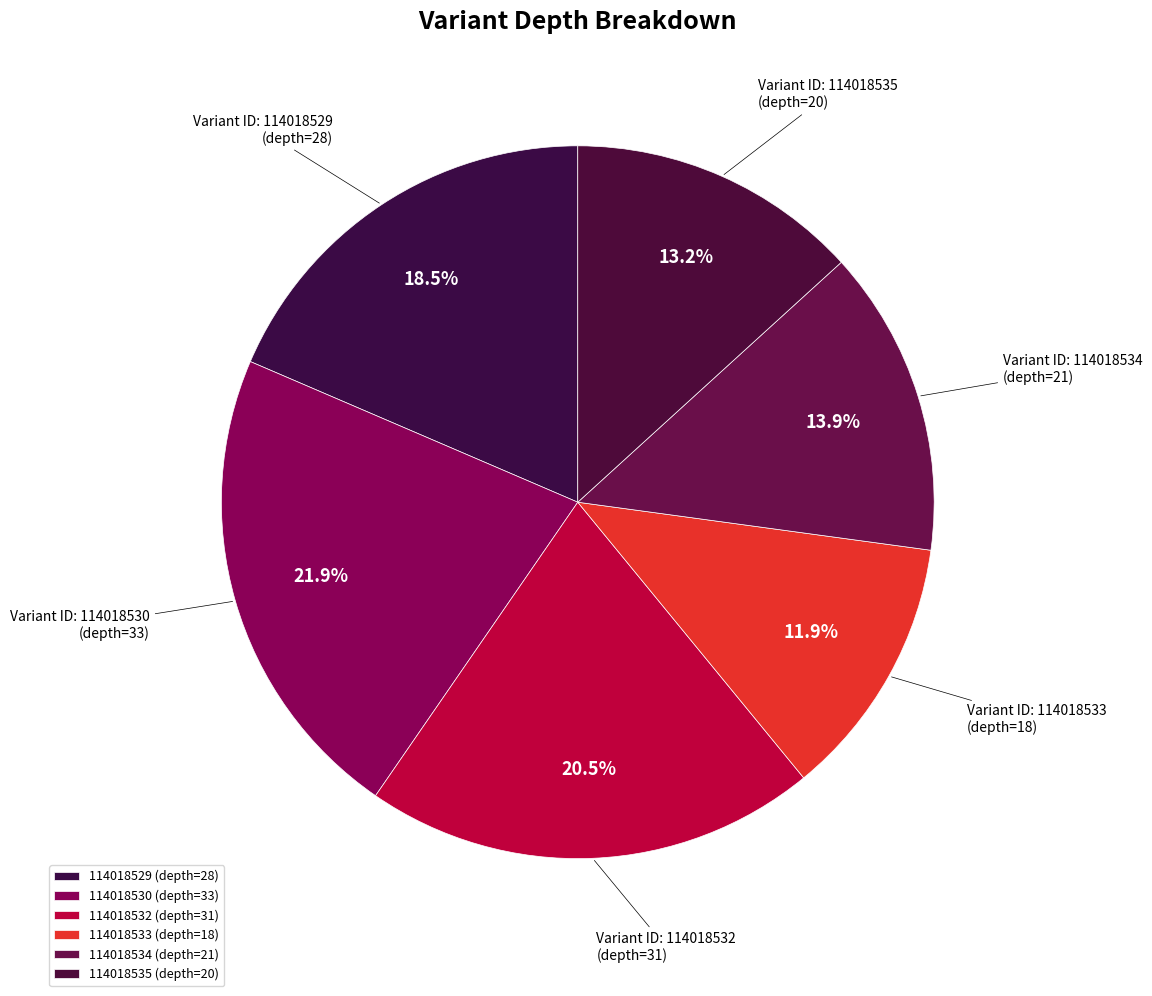

Is there a majority slice in this chart?

No